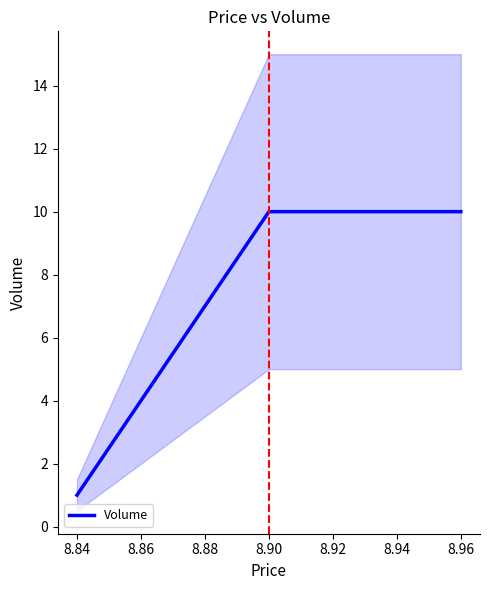

Reading left to right, what are all the values shown in this chart?

1	10	10